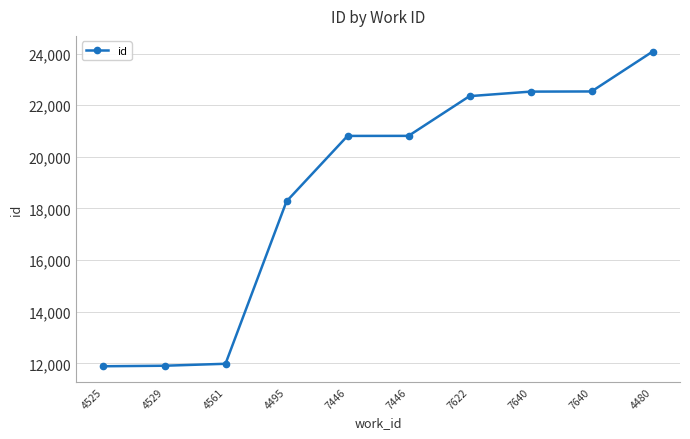

How many categories are shown in the chart?

10